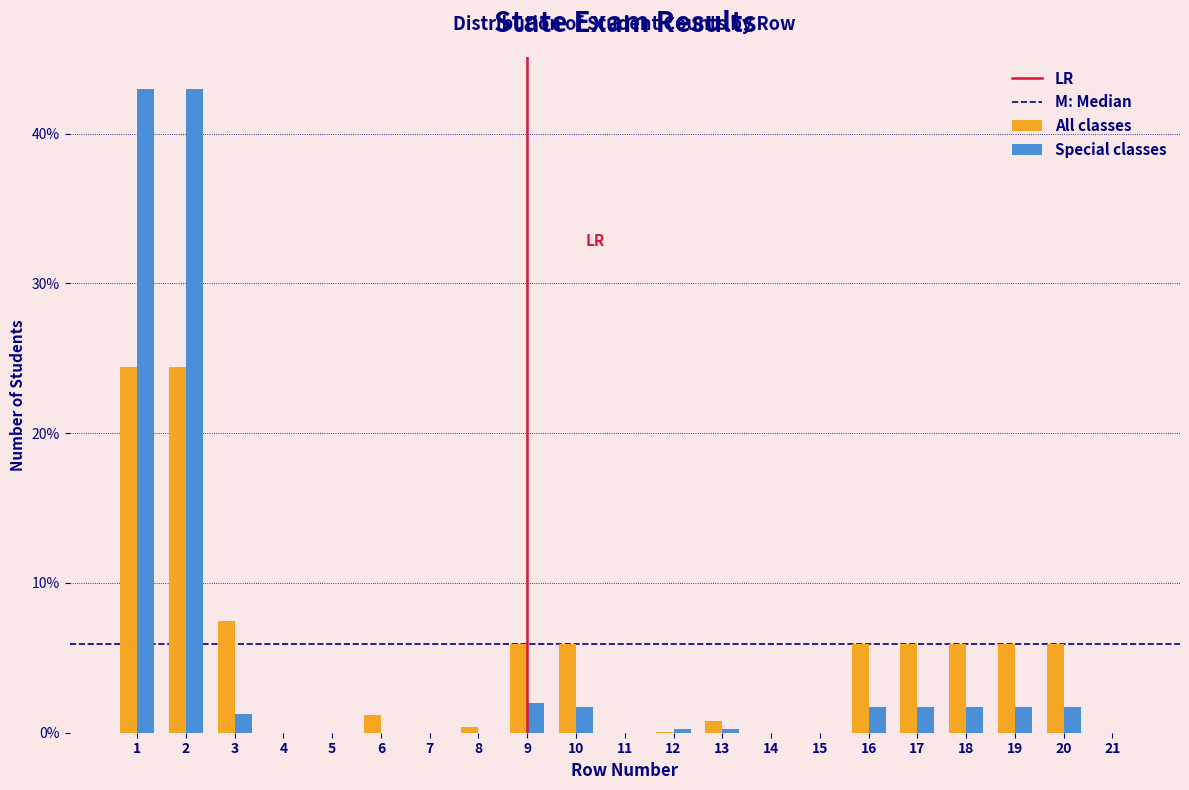

What is the sum of the All classes values at 10 and 16?

11.8